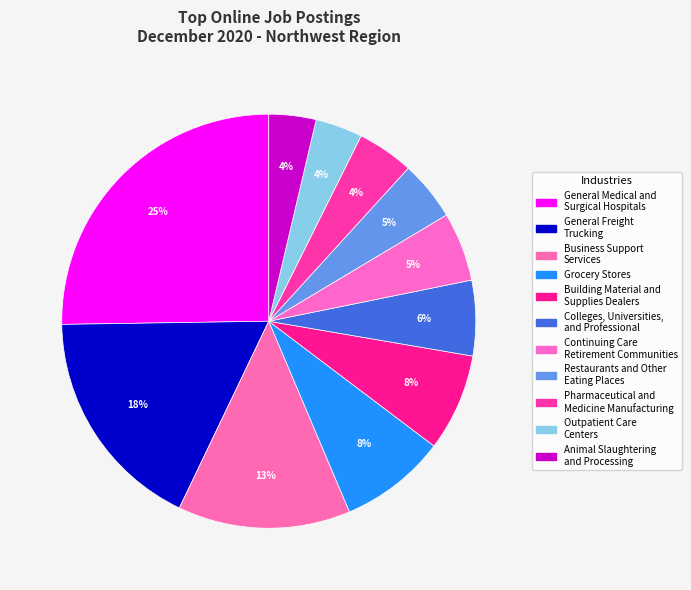

How many segments does this pie chart have?

11